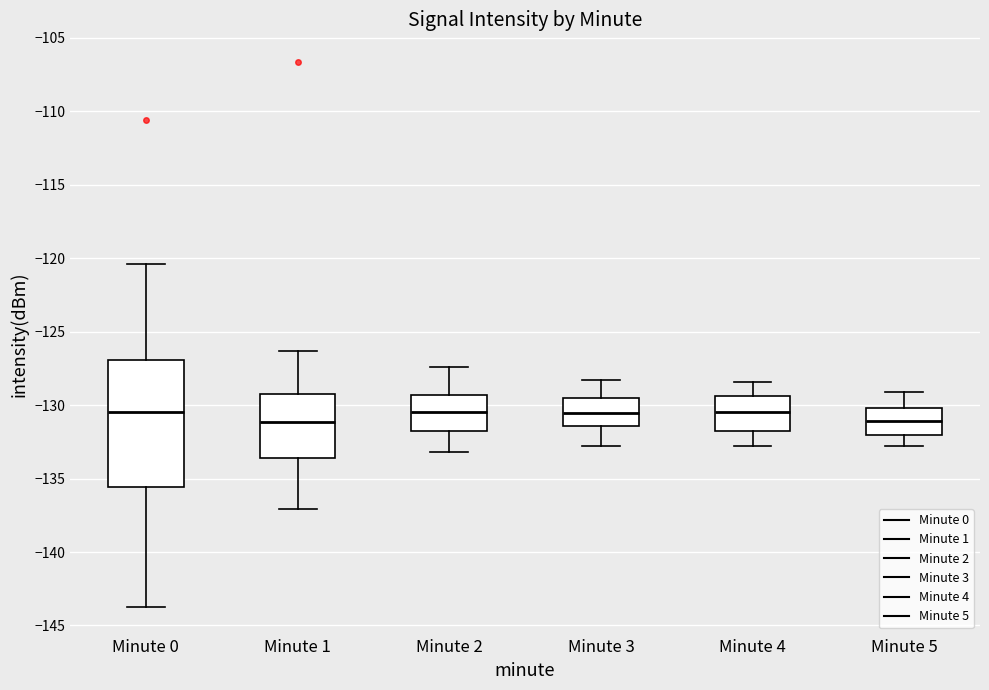

Where does the lower whisker of the box for Minute 5 end on the y-axis? The values are not printed on the chart, so give them approximately, as read against the axis.

-133.0